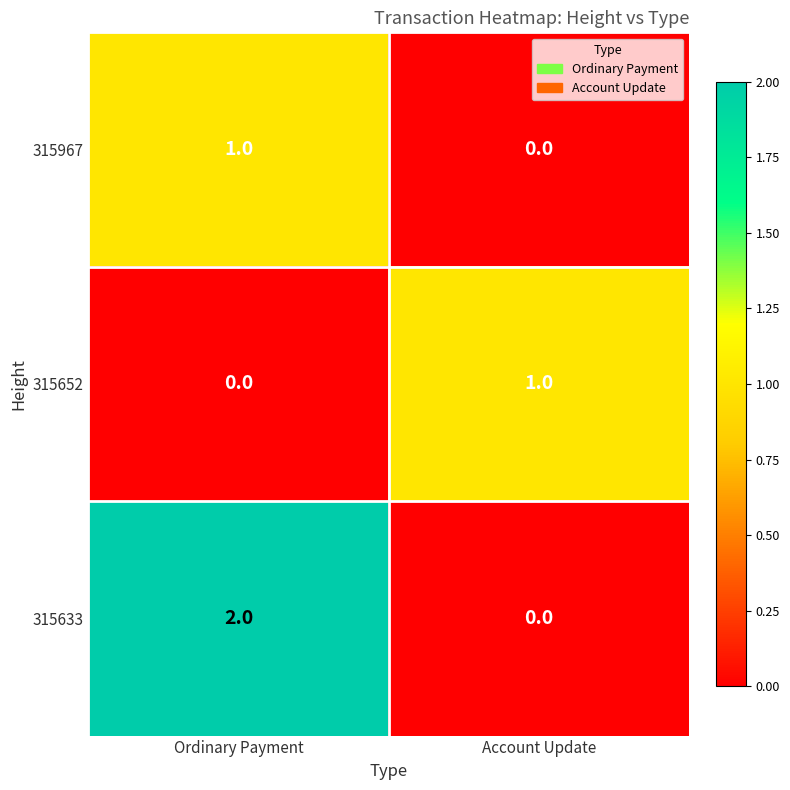

Which series has the widest spread of values?

315633